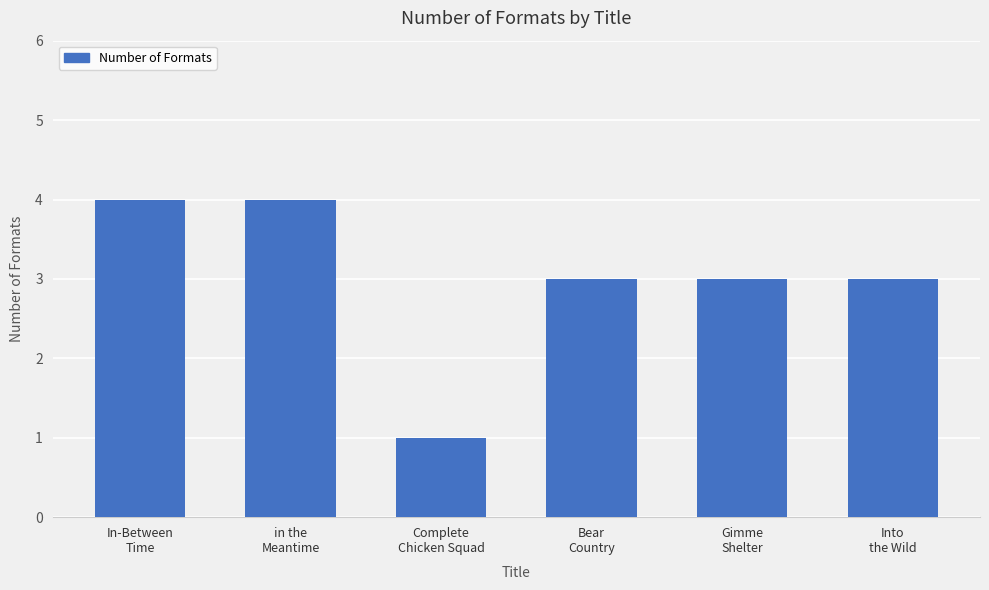

What is the difference between the values at In-Between
Time and Complete
Chicken Squad?

3